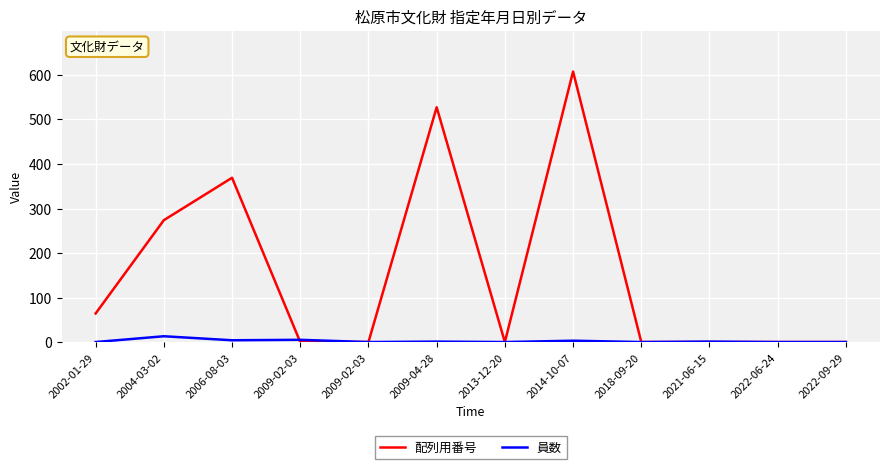

The value of 配列用番号 at 2014-10-07 is 607. True or false?

True